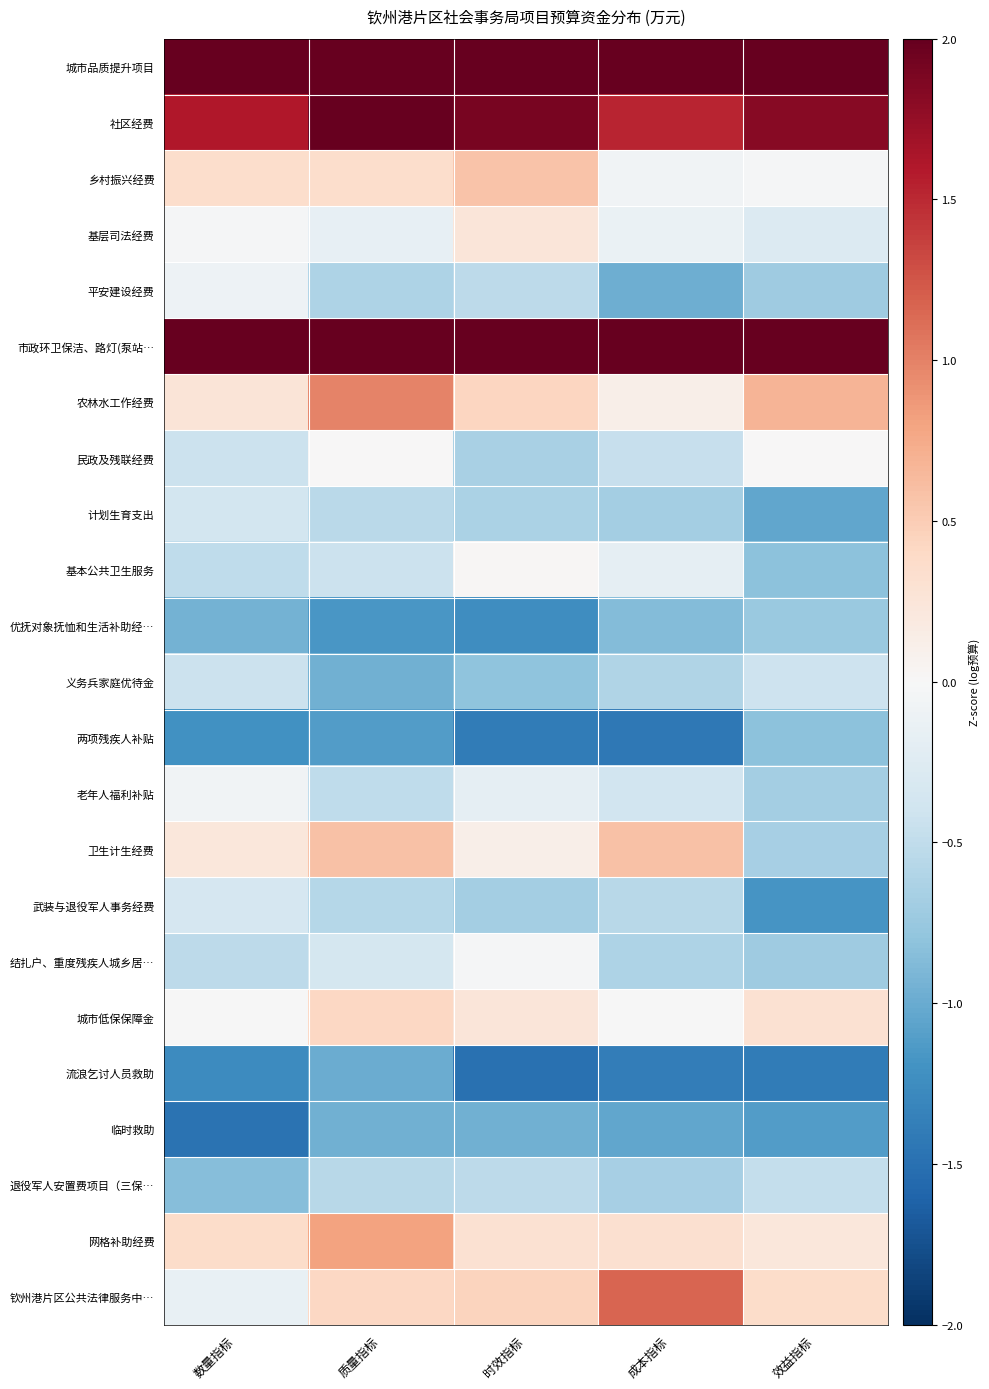

At which category does the chart reach its minimum across all series?

时效指标